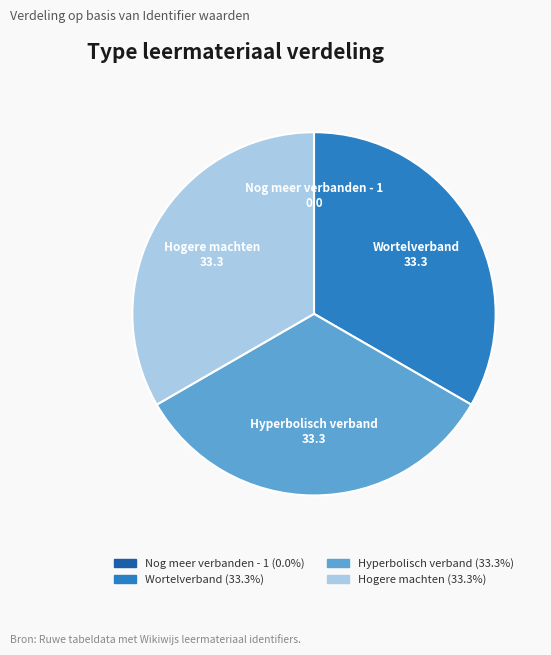

Is there a majority slice in this chart?

No